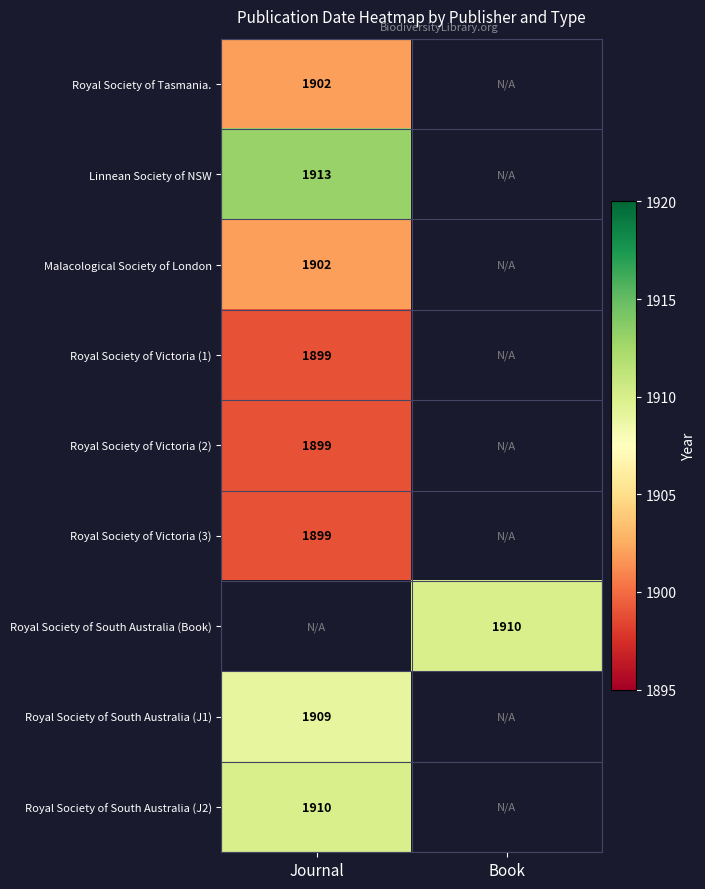

The value of Royal Society of Victoria (3) at Journal is 1899. True or false?

True